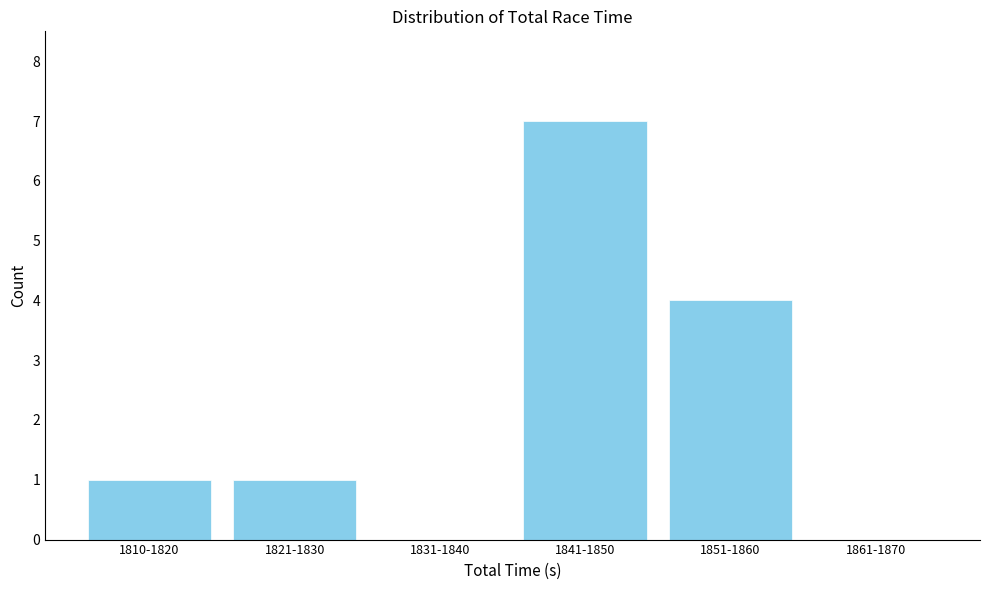

Reading left to right, list all the values displayed in this chart.

1810-1820=1	1821-1830=1	1831-1840=0	1841-1850=7	1851-1860=4	1861-1870=0